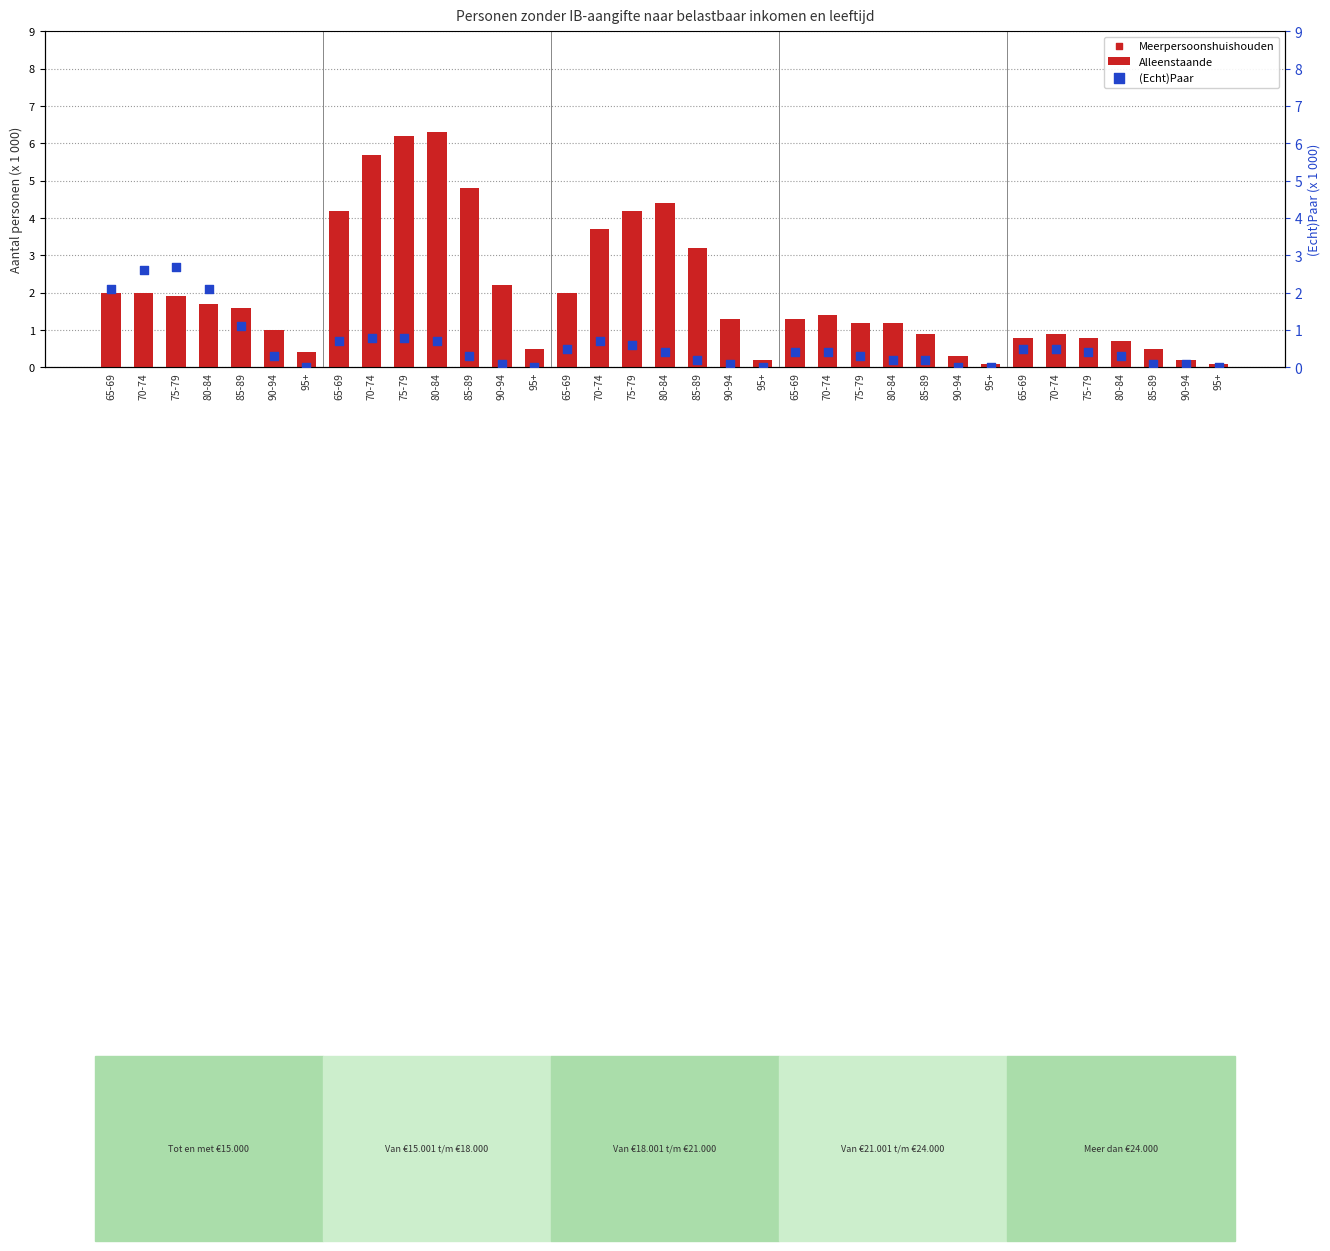

At how many categories does at least one series exceed 0?

35